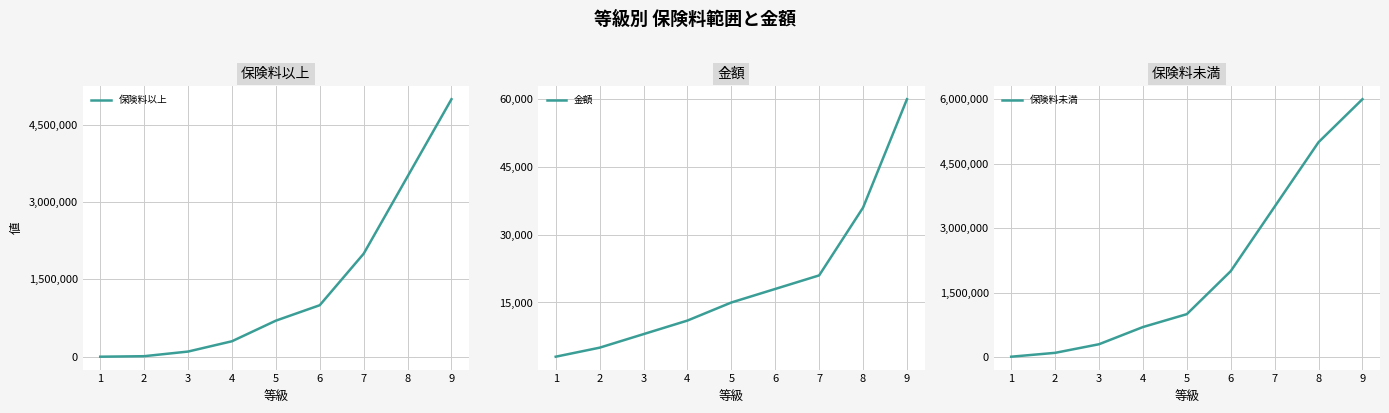

Reading right to left, extract all data points from this chart.

保険料以上: 9=5000000	8=3500000	7=2000000	6=1000000	5=700000	4=300000	3=100000	2=10000	1=0
金額: 9=60000	8=36000	7=21000	6=18000	5=15000	4=11000	3=8000	2=5000	1=3000
保険料未満: 9=6000000	8=5000000	7=3500000	6=2000000	5=1000000	4=700000	3=300000	2=100000	1=10000